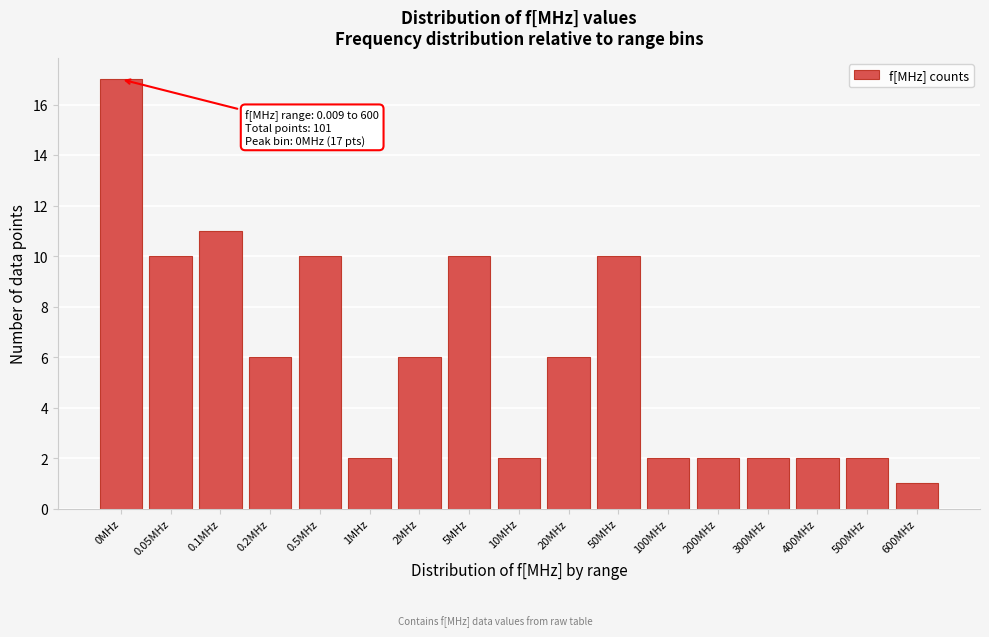

Reading left to right, extract all data points from this chart.

17	10	11	6	10	2	6	10	2	6	10	2	2	2	2	2	1